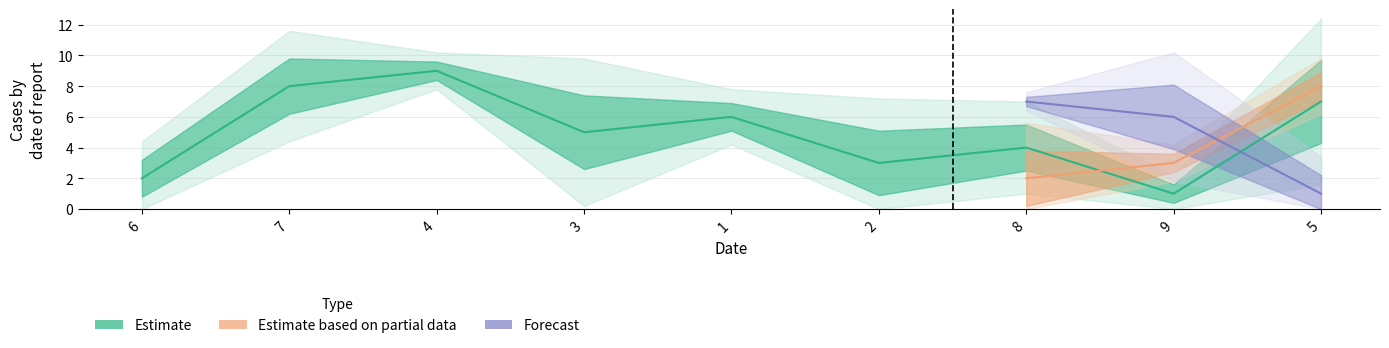

How many data points in col_7 are less than 5?

4